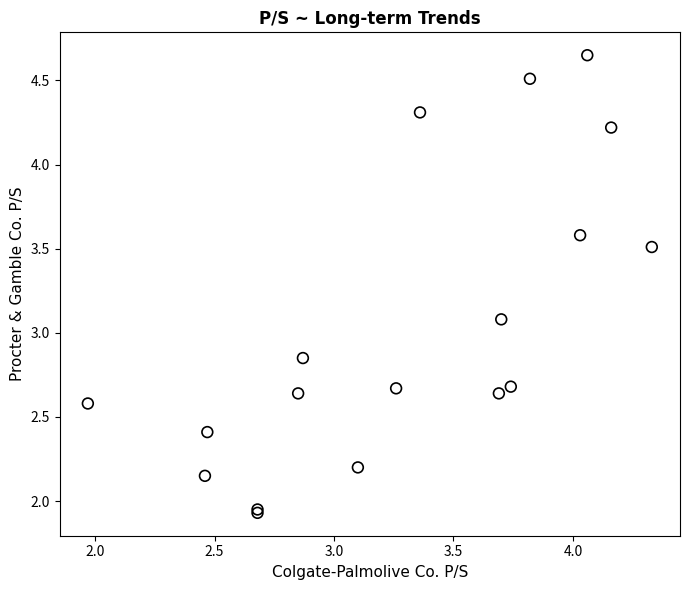

What Y value in the scatter plot is closest to 3?

3.1